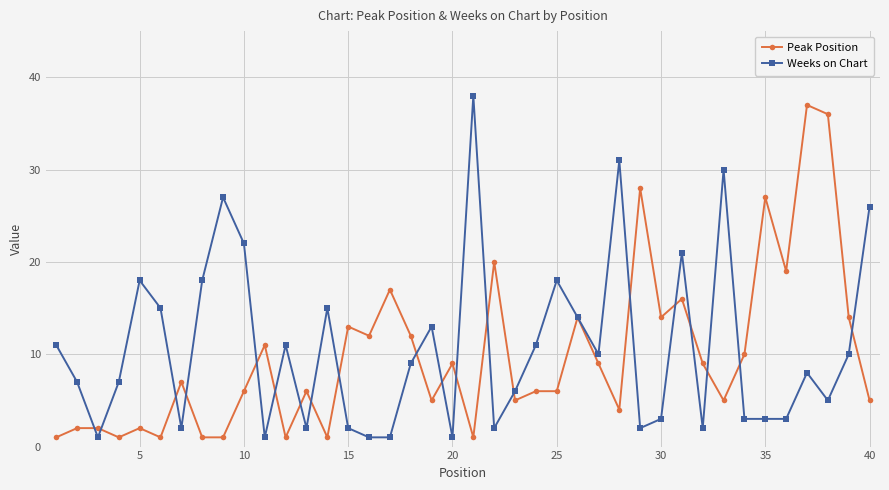

What is the maximum value shown in the chart?

38